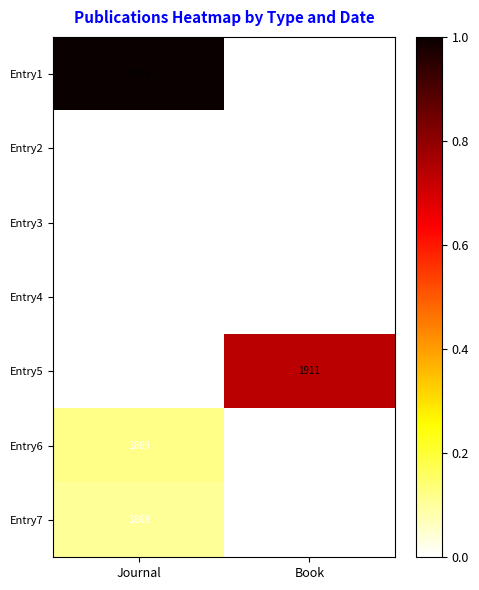

True or false: Entry3 has a value of 1861 at Book.

True